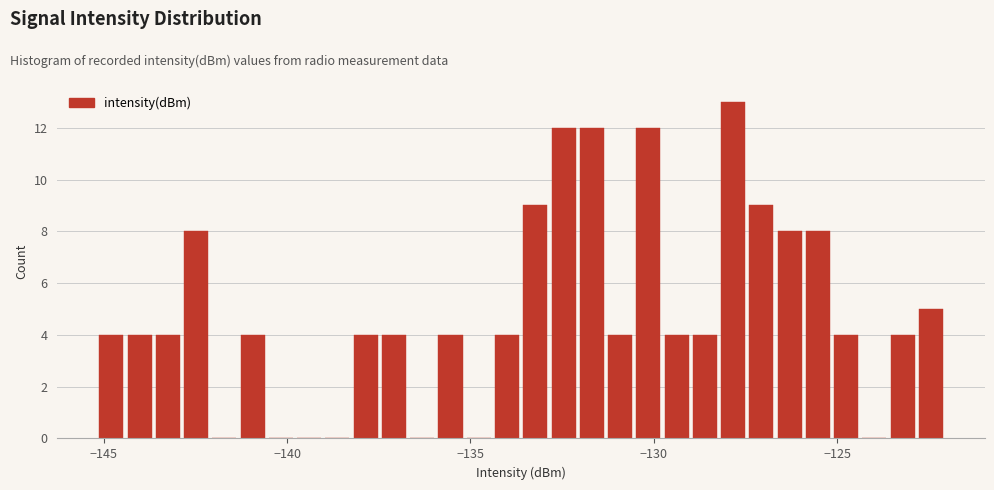

Read against the x-axis, roughly where is the centre of the tallest bar?

-128.0